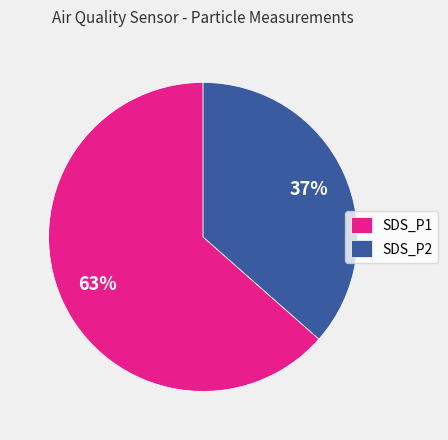

Which category has the smallest portion of the pie?

SDS_P2